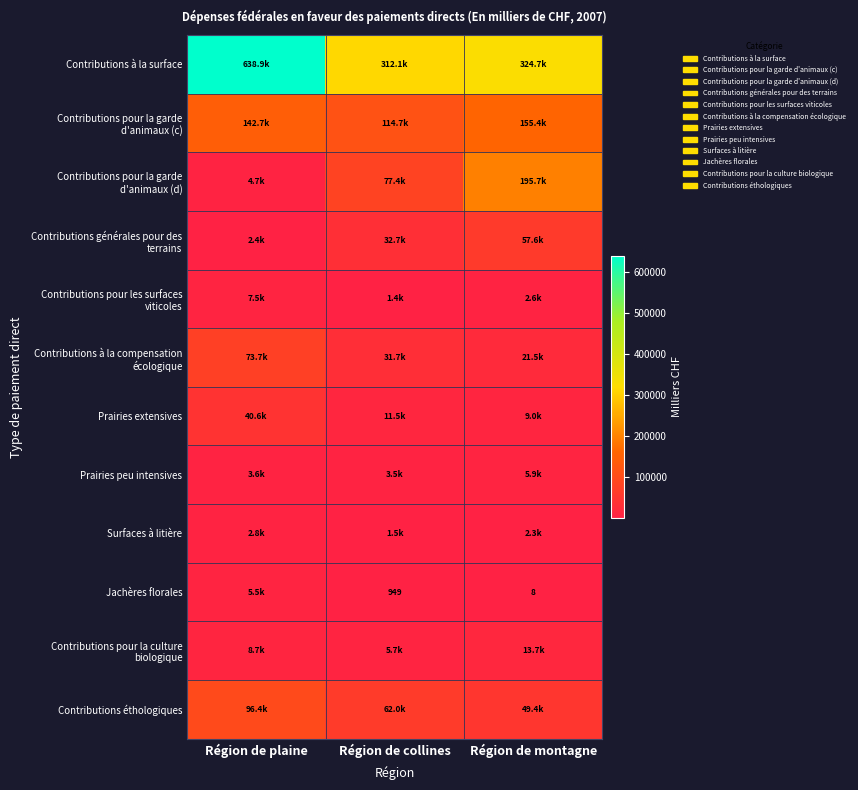

The value of Contributions pour la garde d'animaux (c) at Région de montagne is 155371.3. True or false?

True